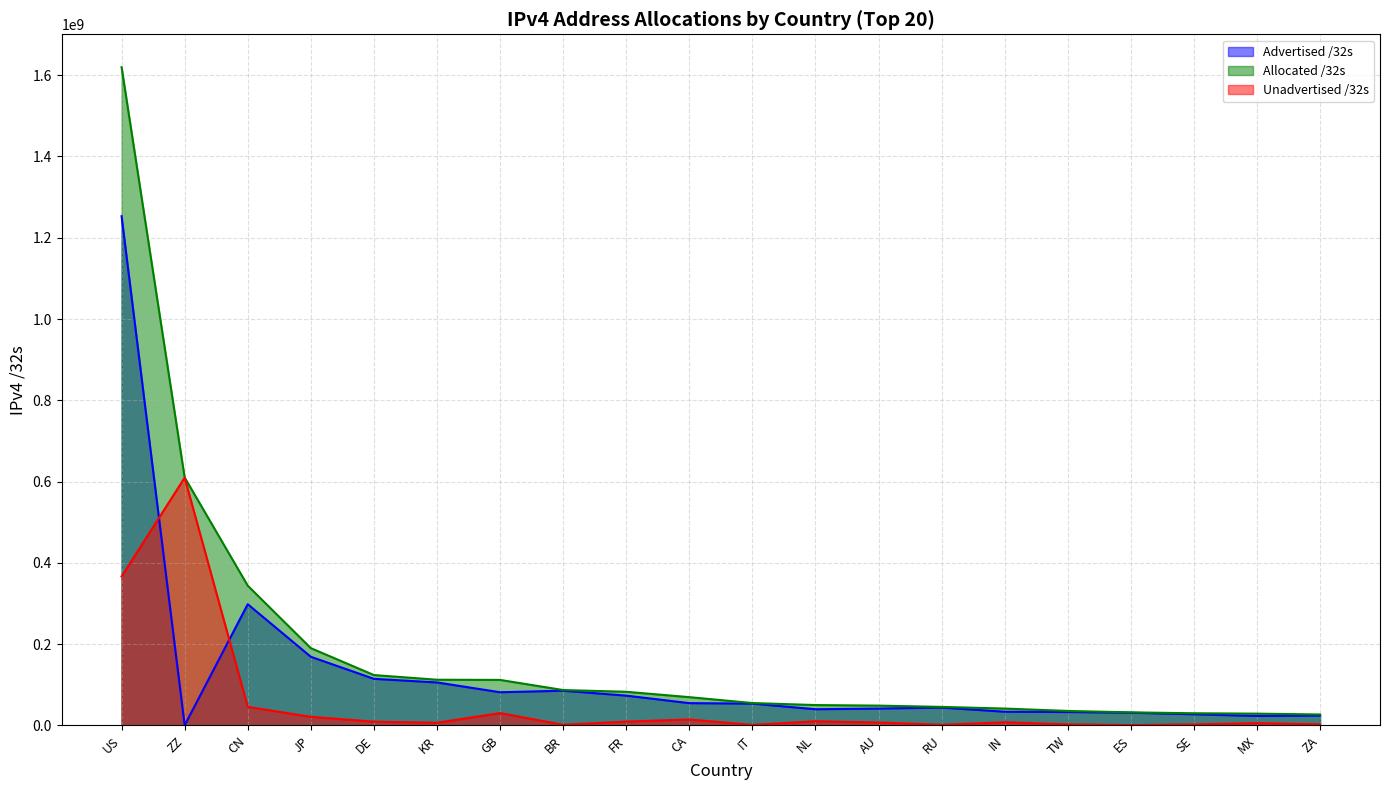

Where do Advertised /32s and Unadvertised /32s first cross each other?

US and ZZ